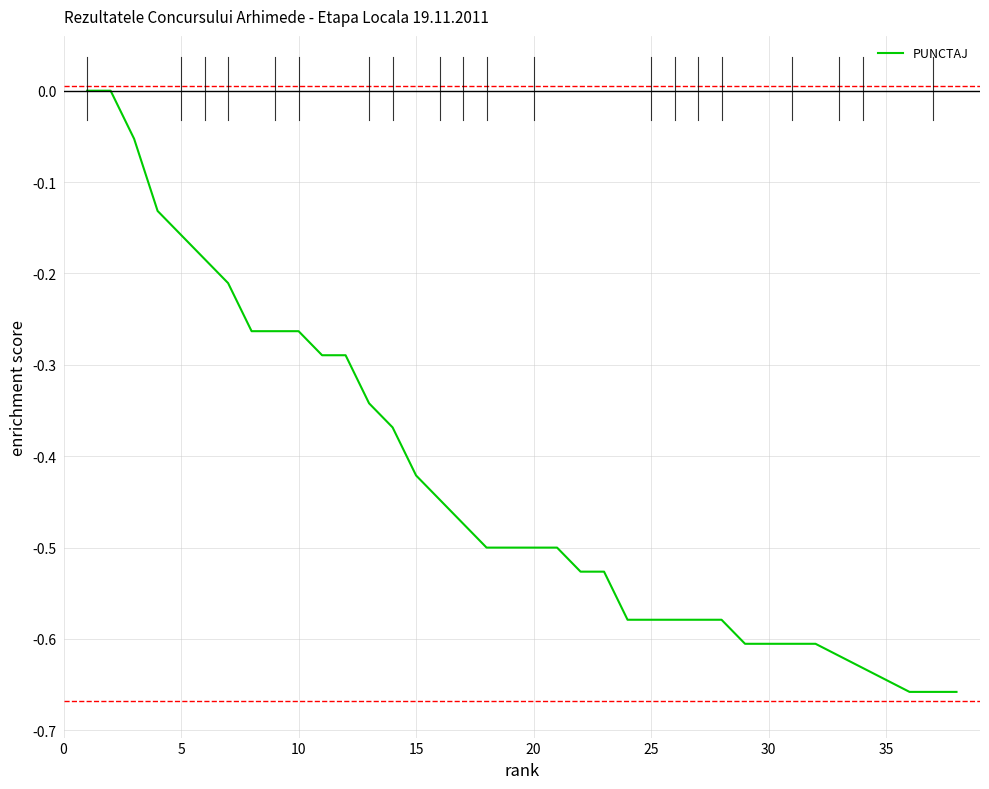

What is the difference between the maximum and minimum values?

0.7